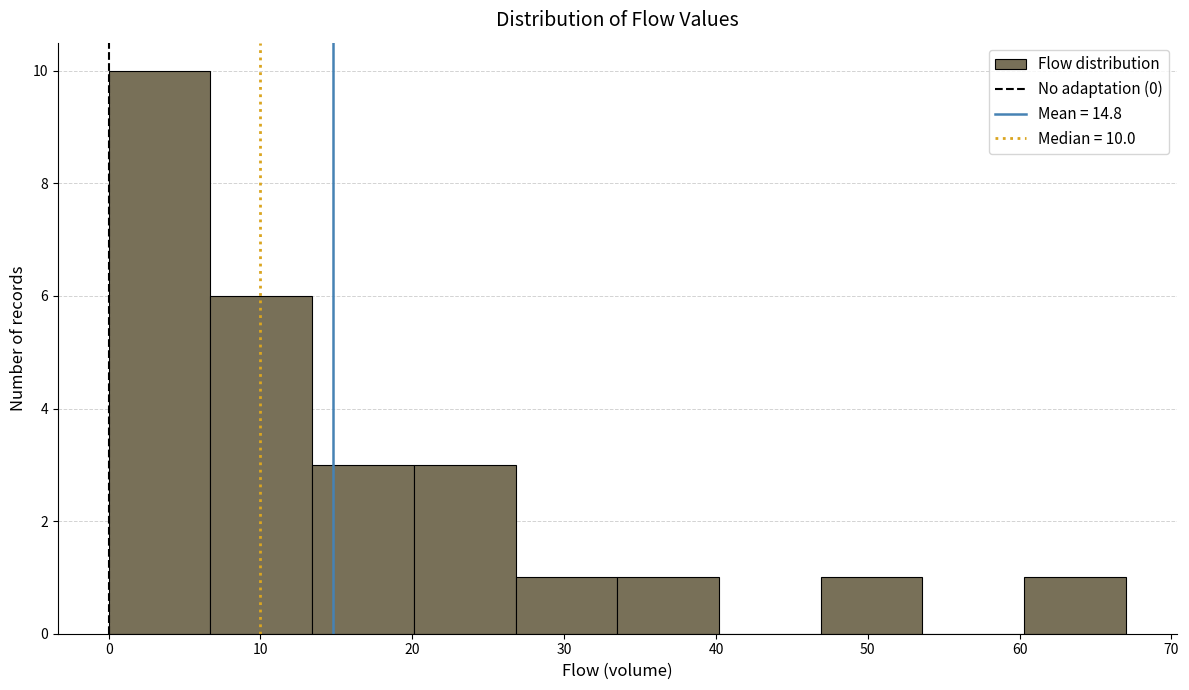

Which range on the x-axis has the tallest bar?

0.0 to 6.7